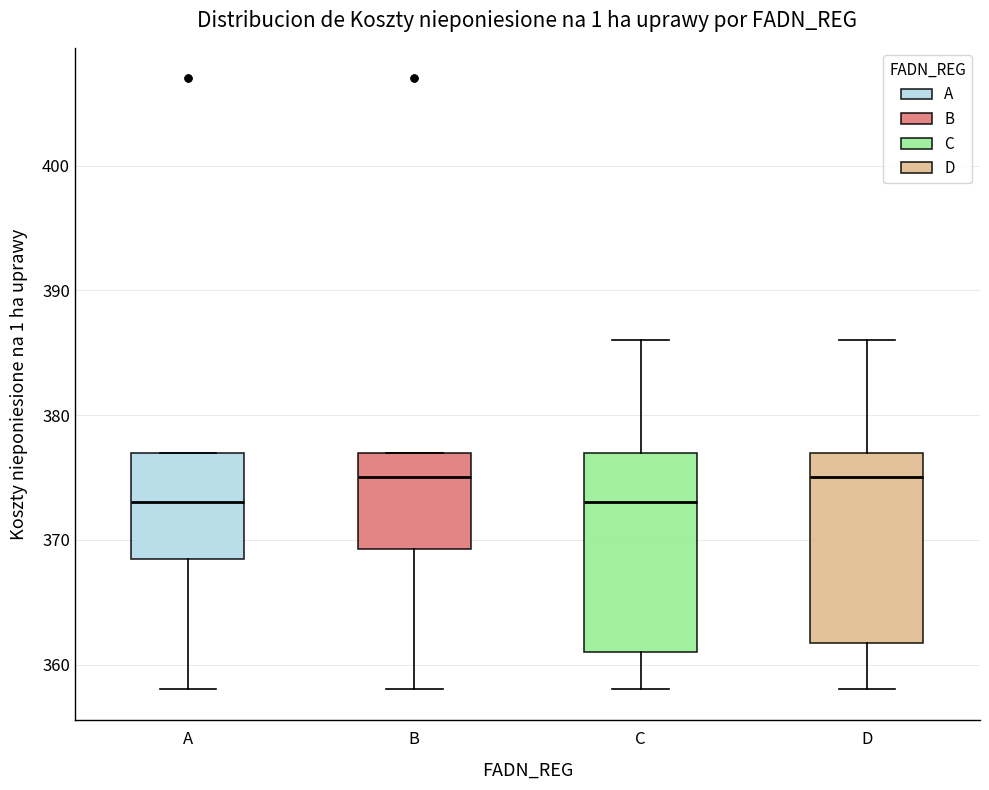

Reading left to right, read every box against the y-axis: the position of its median line, the range the box covers, and the ends of its whiskers. The values are not printed on the chart, so give them approximately, as read against the axis.

A: median 373, box 369 to 377, whiskers 358 to 377
B: median 375, box 369 to 377, whiskers 358 to 377
C: median 373, box 361 to 377, whiskers 358 to 386
D: median 375, box 362 to 377, whiskers 358 to 386